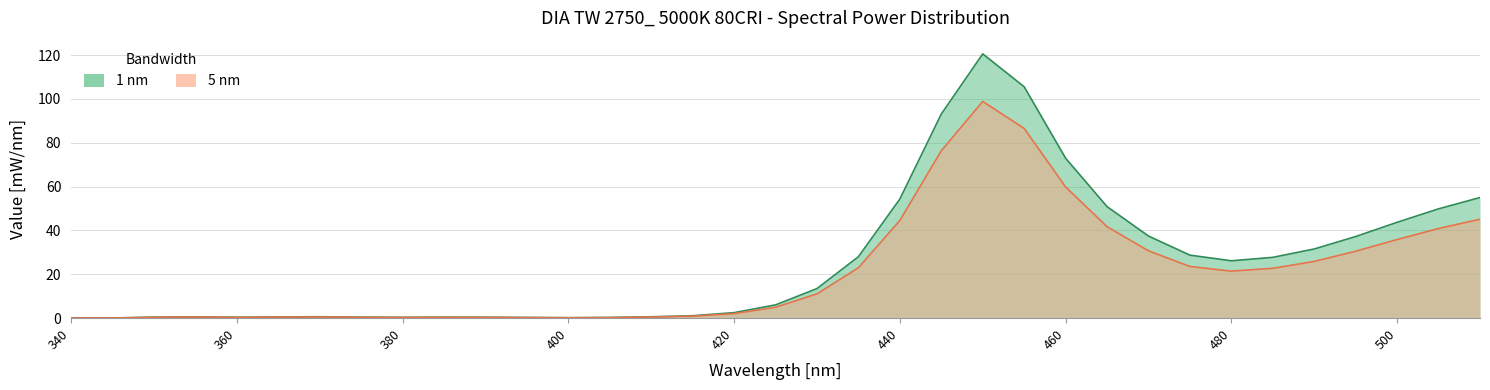

At which label does 5 nm first exceed 4?

425